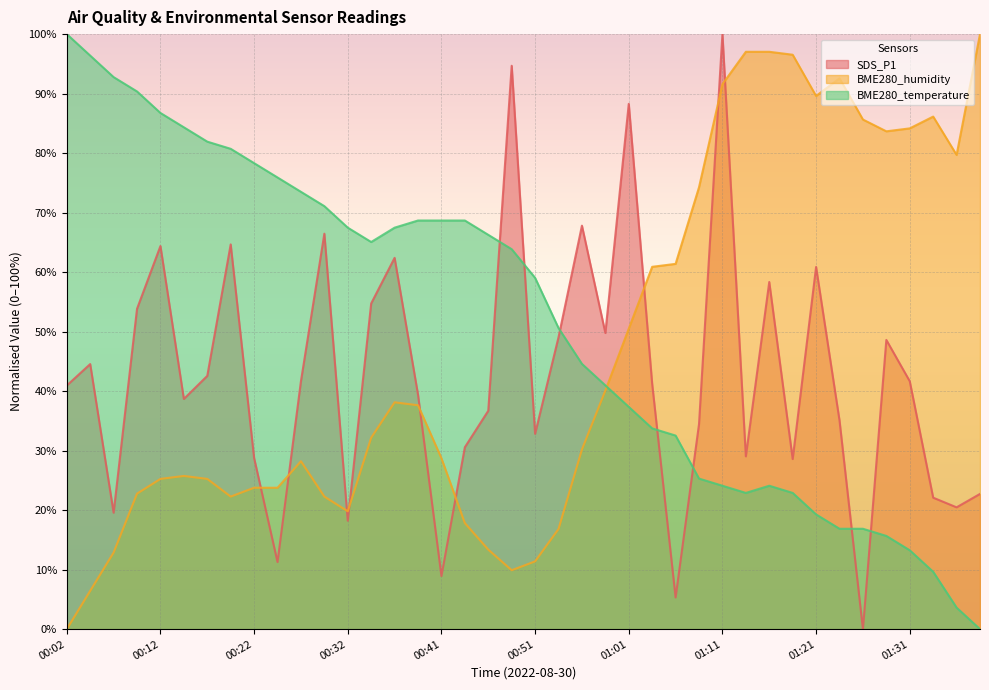

True or false: BME280_temperature has more than 0 points higher than both neighbors.

True